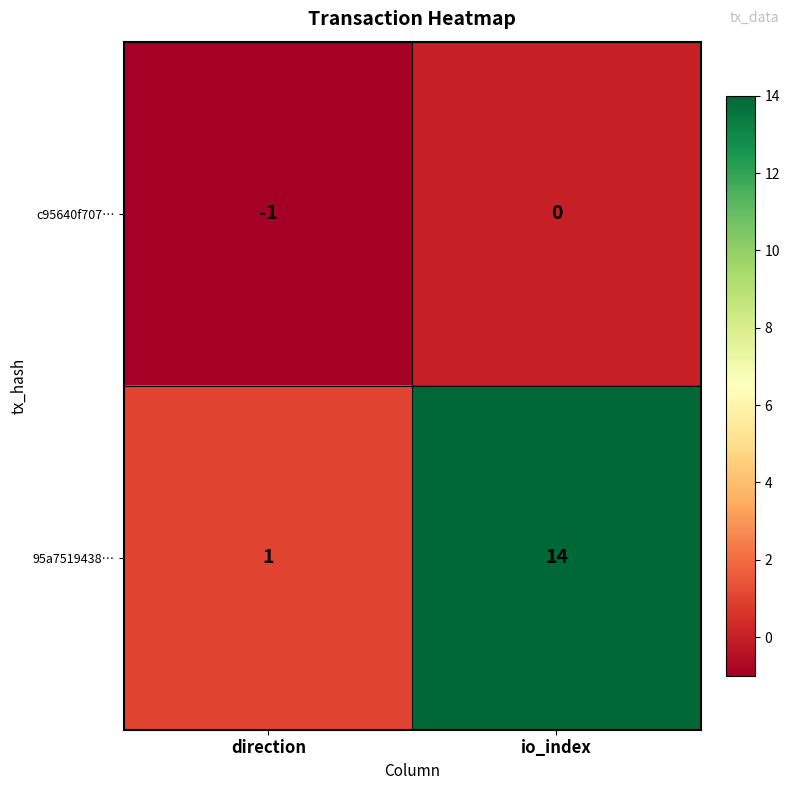

What is the minimum value shown in the chart?

-1